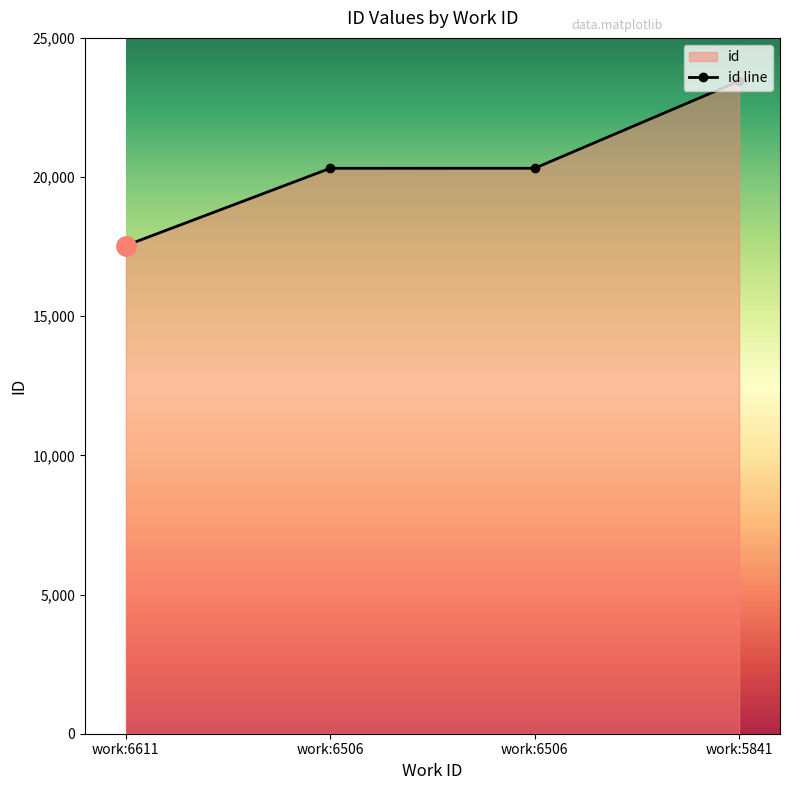

What is the approximate value at work:5841?

23450